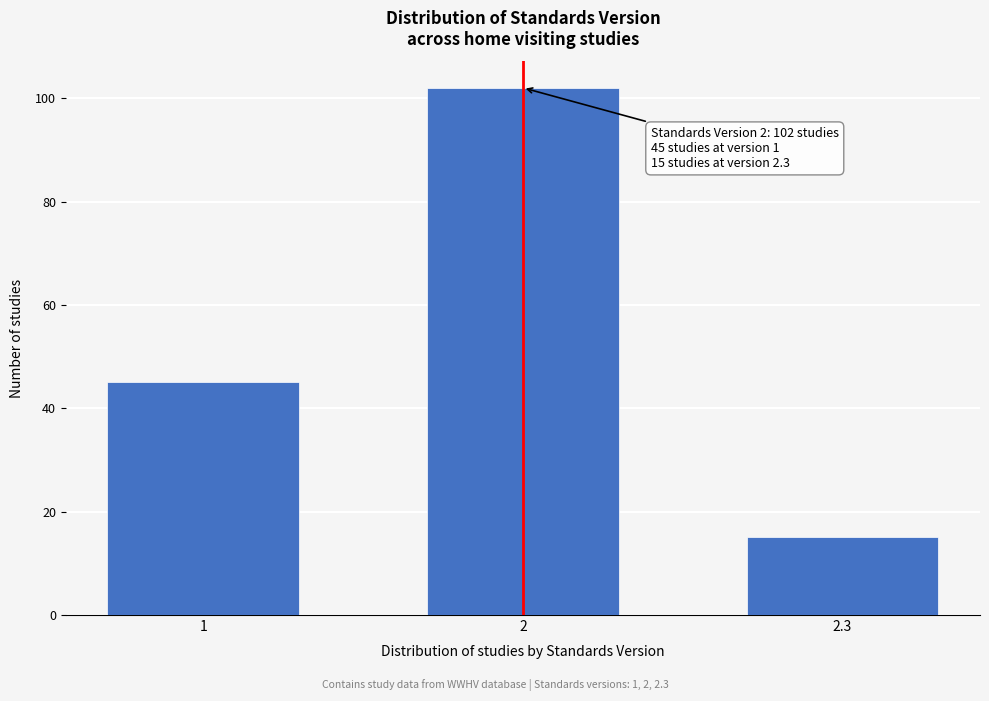

Reading right to left, list all the values displayed in this chart.

15	102	45